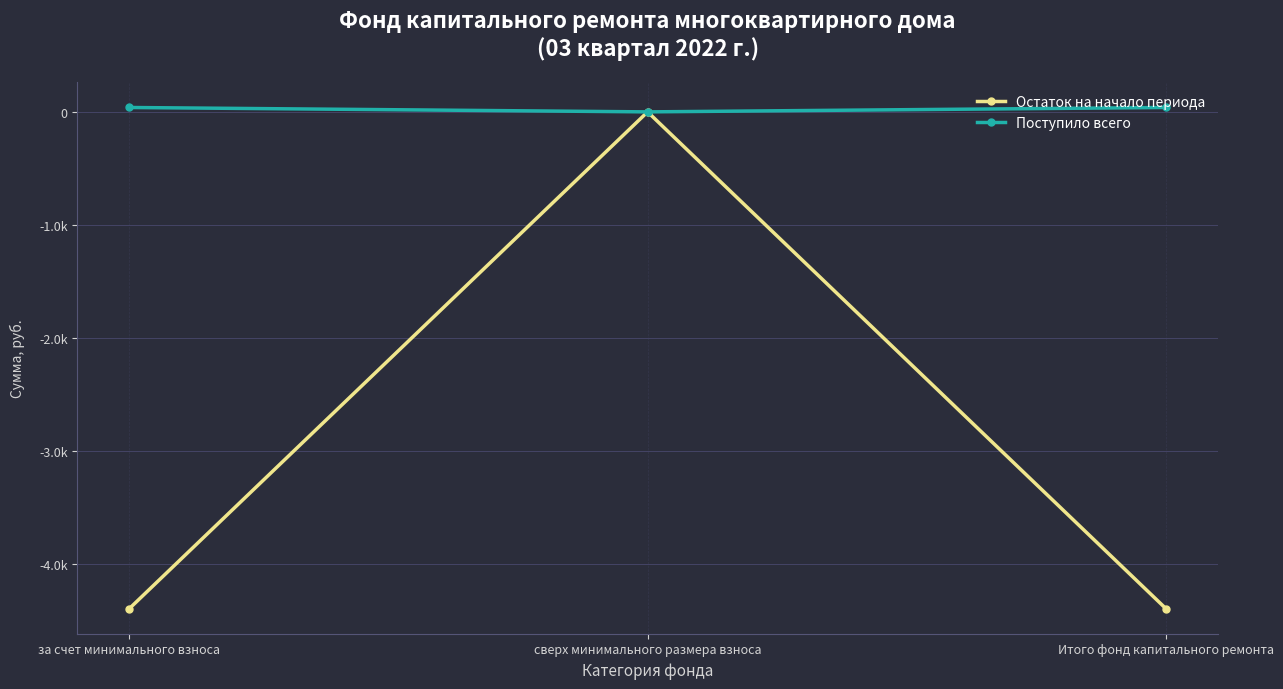

The value of Остаток на начало периода at сверх минимального размера взноса is 0.0. True or false?

True